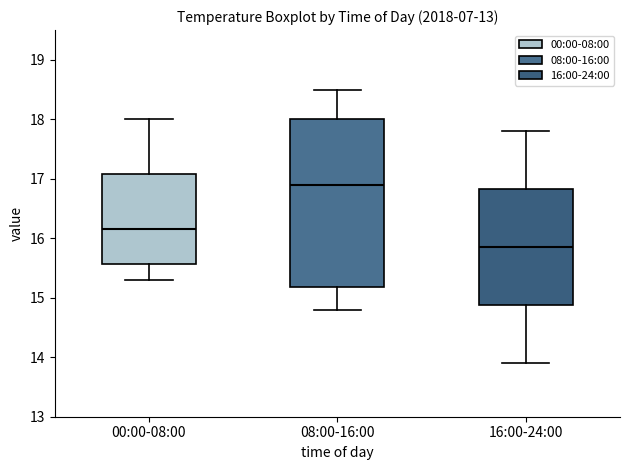

Reading left to right, read every box against the y-axis: the position of its median line, the range the box covers, and the ends of its whiskers. The values are not printed on the chart, so give them approximately, as read against the axis.

00:00-08:00: median 16.2, box 15.6 to 17.1, whiskers 15.3 to 18.0
08:00-16:00: median 16.9, box 15.2 to 18.0, whiskers 14.8 to 18.5
16:00-24:00: median 15.9, box 14.9 to 16.8, whiskers 13.9 to 17.8